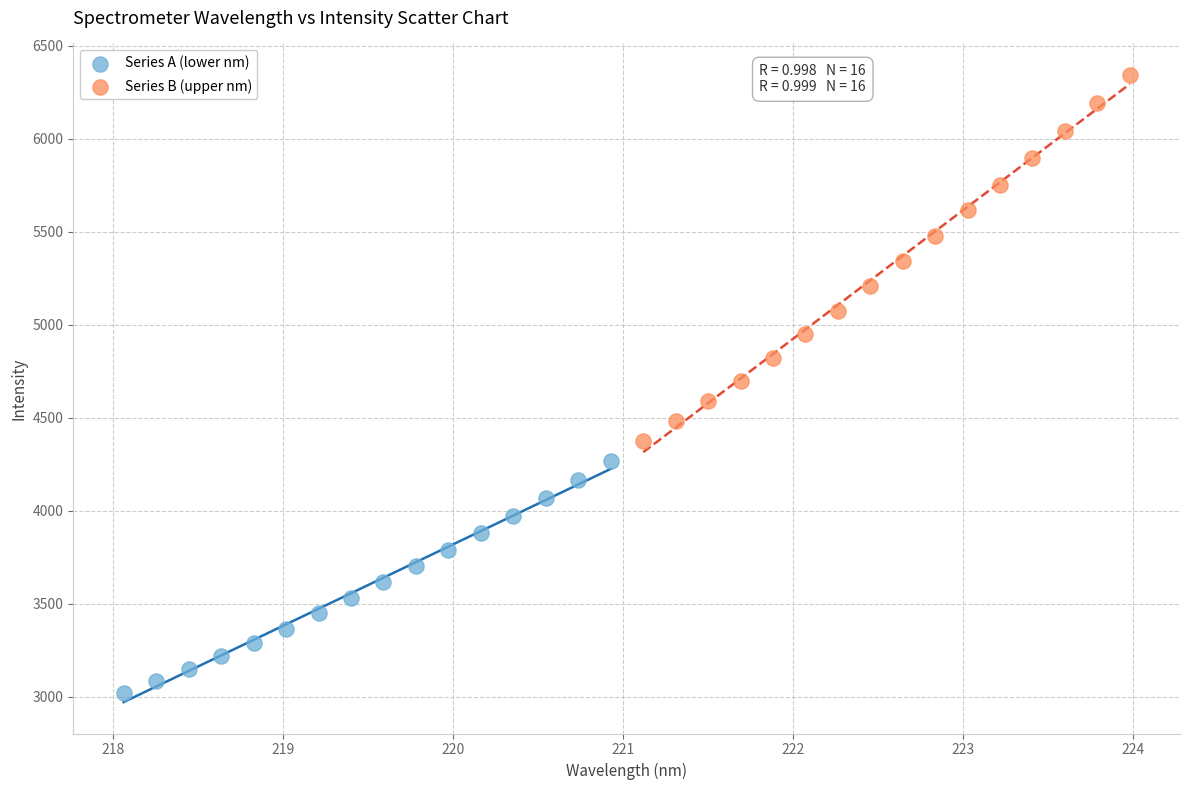

Which series has the widest spread of Y values?

Series B (upper nm)